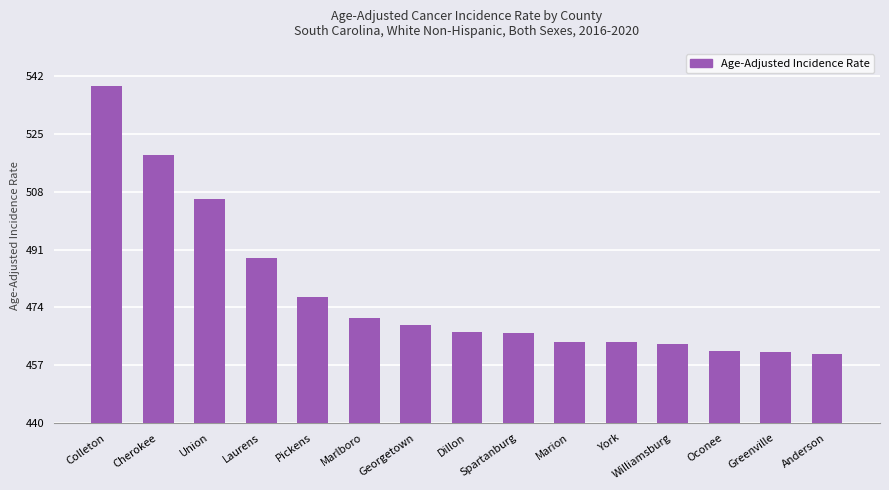

The value at Pickens is 477.0. True or false?

True